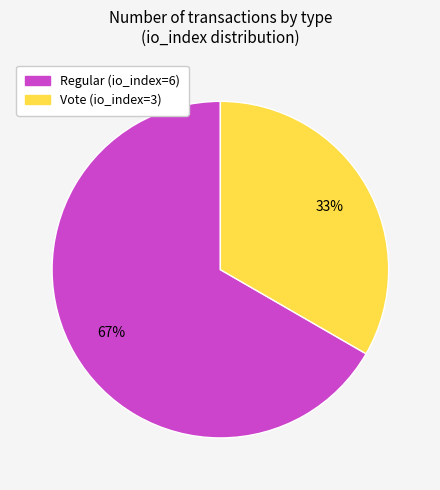

Rank the categories by value from highest to lowest.

Regular (io_index=6), Vote (io_index=3)